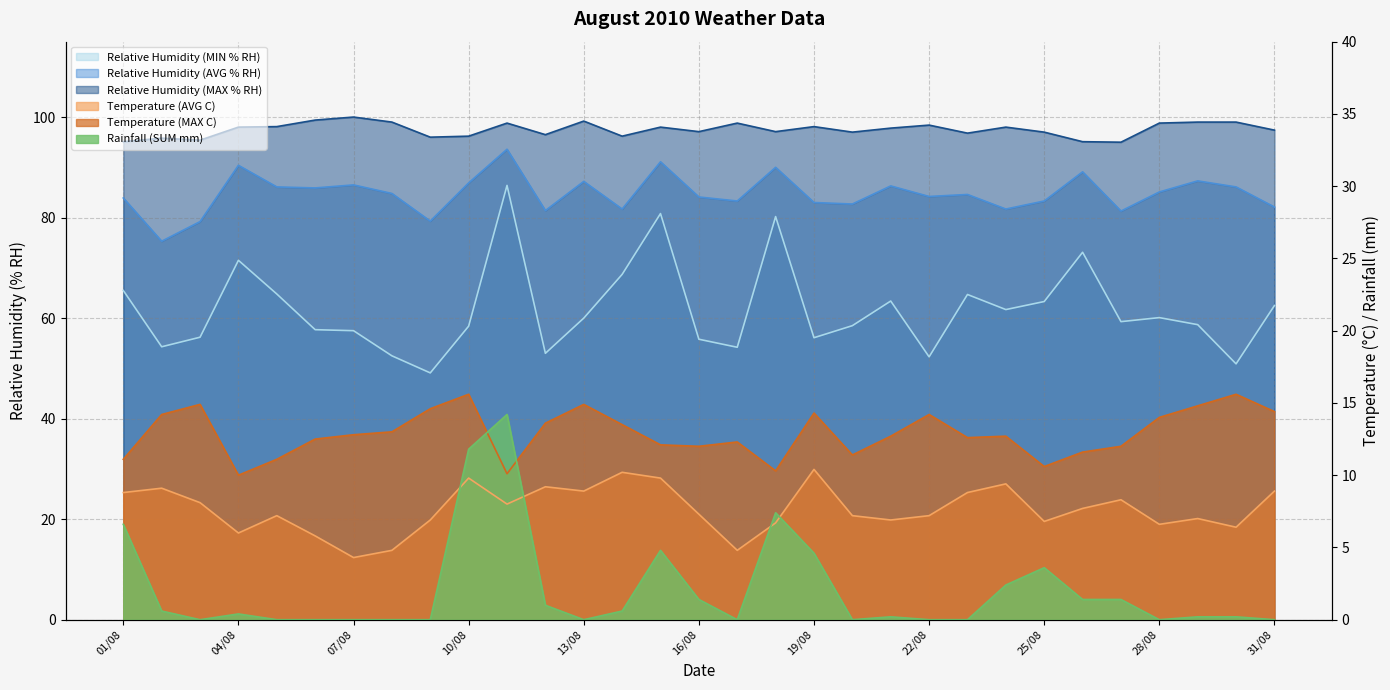

Where does the Relative Humidity (MAX % RH) series first go above 97?

04/08